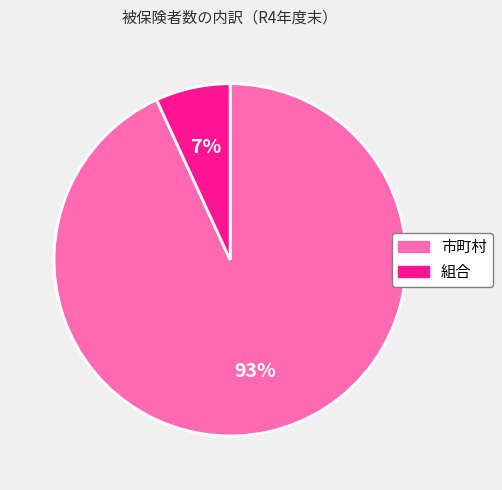

Does 市町村 account for over 50% of the chart?

Yes